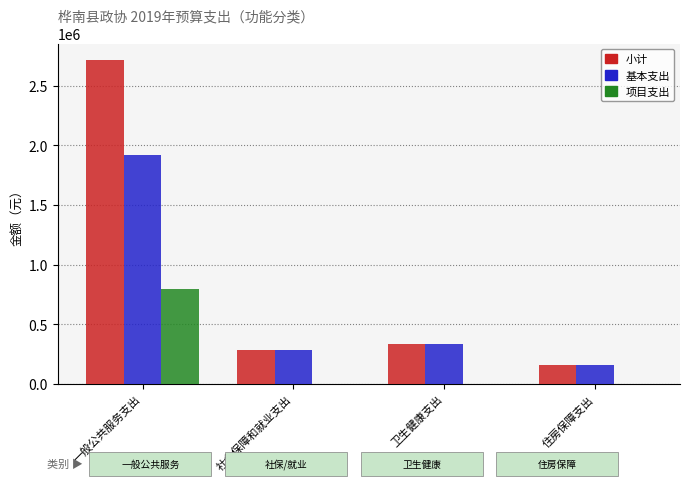

Does the chart contain stacked bars?

No